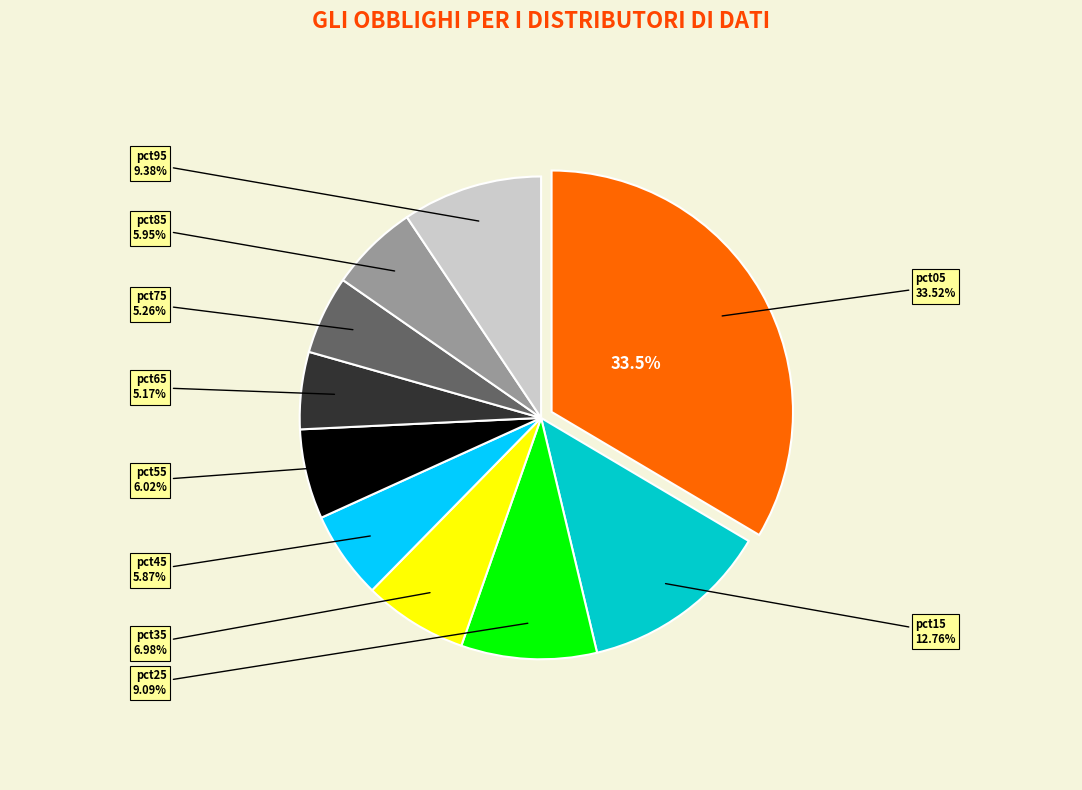

To the nearest percent, what percentage of the pie is pct75?

5%